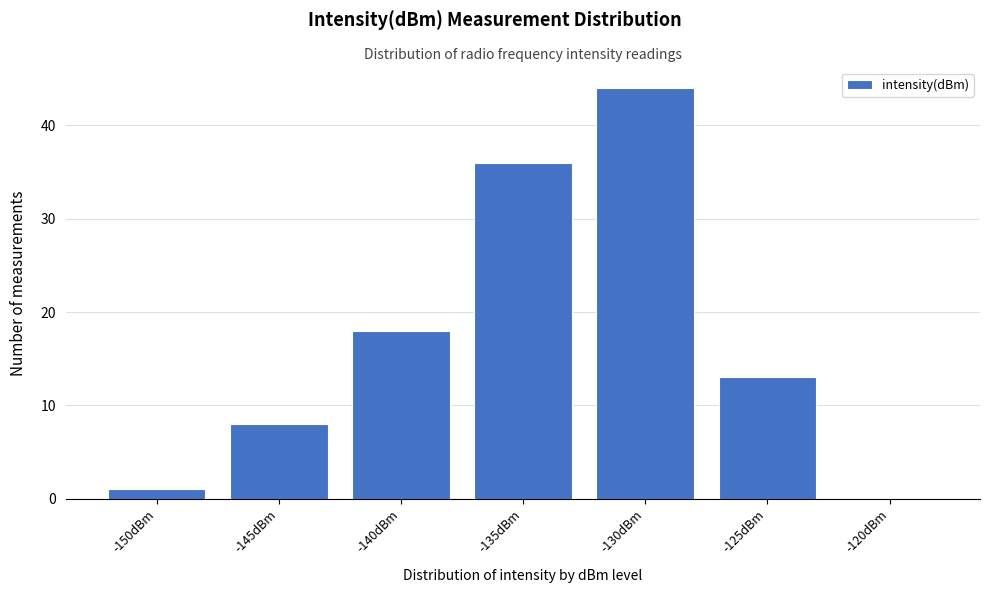

Reading right to left, what are all the values shown in this chart?

-120dBm=0	-125dBm=13	-130dBm=44	-135dBm=36	-140dBm=18	-145dBm=8	-150dBm=1